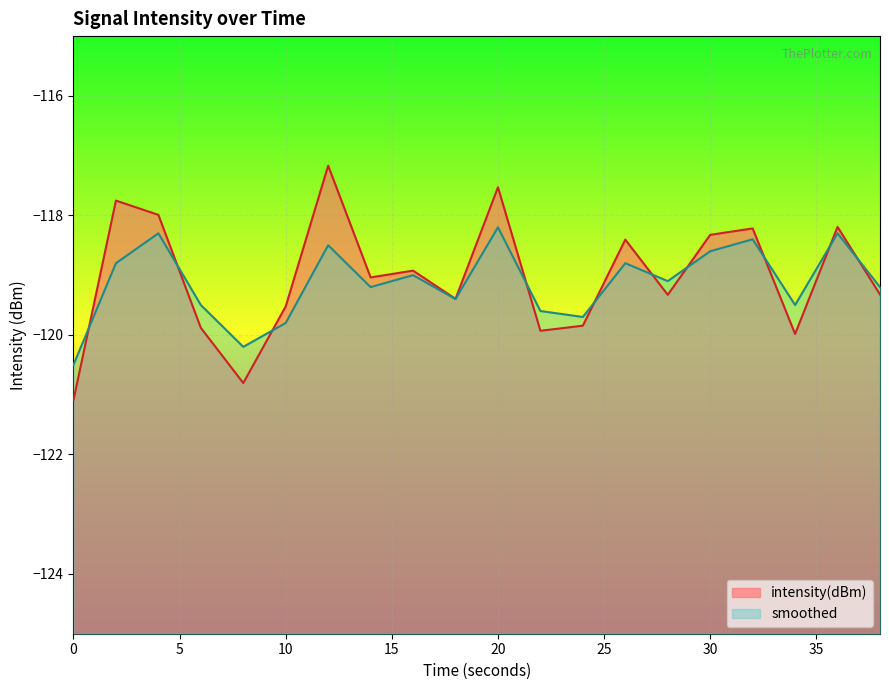

What is the minimum value for smoothed?

-120.5